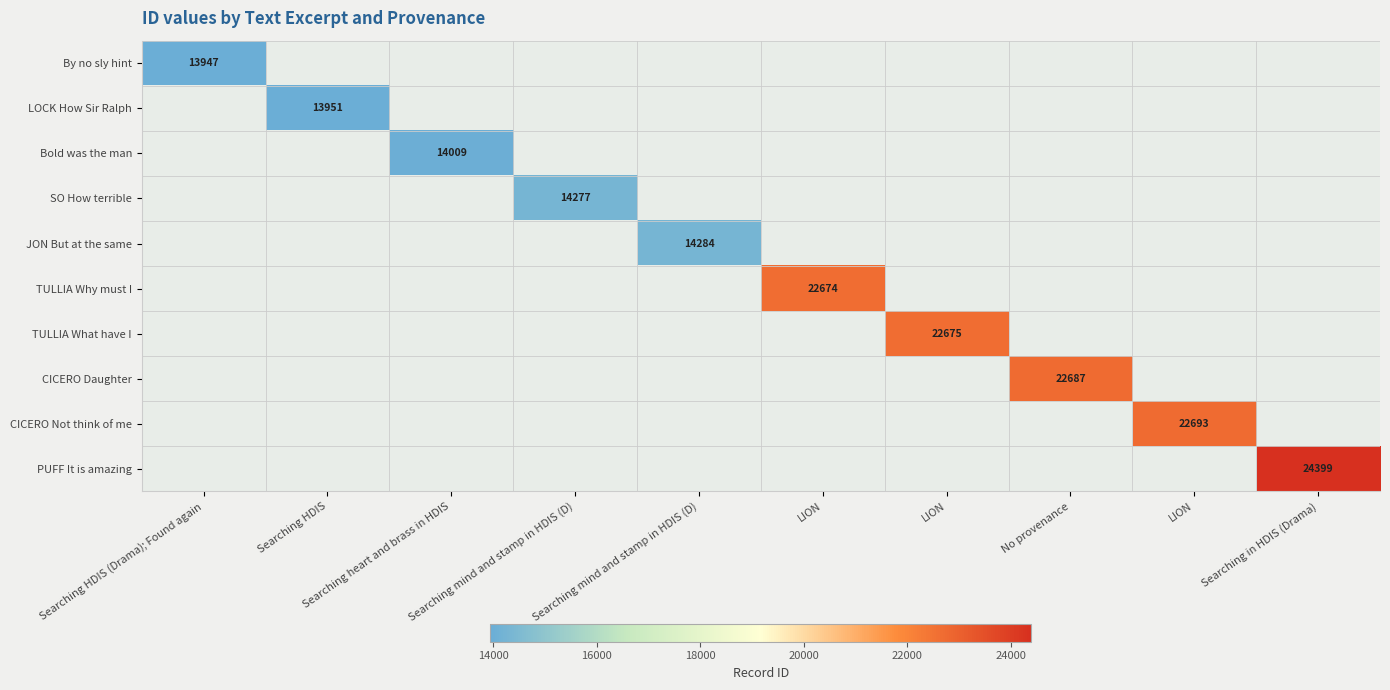

List the labels in order of SO How terrible value, smallest first.

Searching HDIS (Drama); Found again, Searching HDIS, Searching heart and brass in HDIS, Searching mind and stamp in HDIS (D), Searching mind and stamp in HDIS (D), LION, LION, No provenance, LION, Searching in HDIS (Drama)